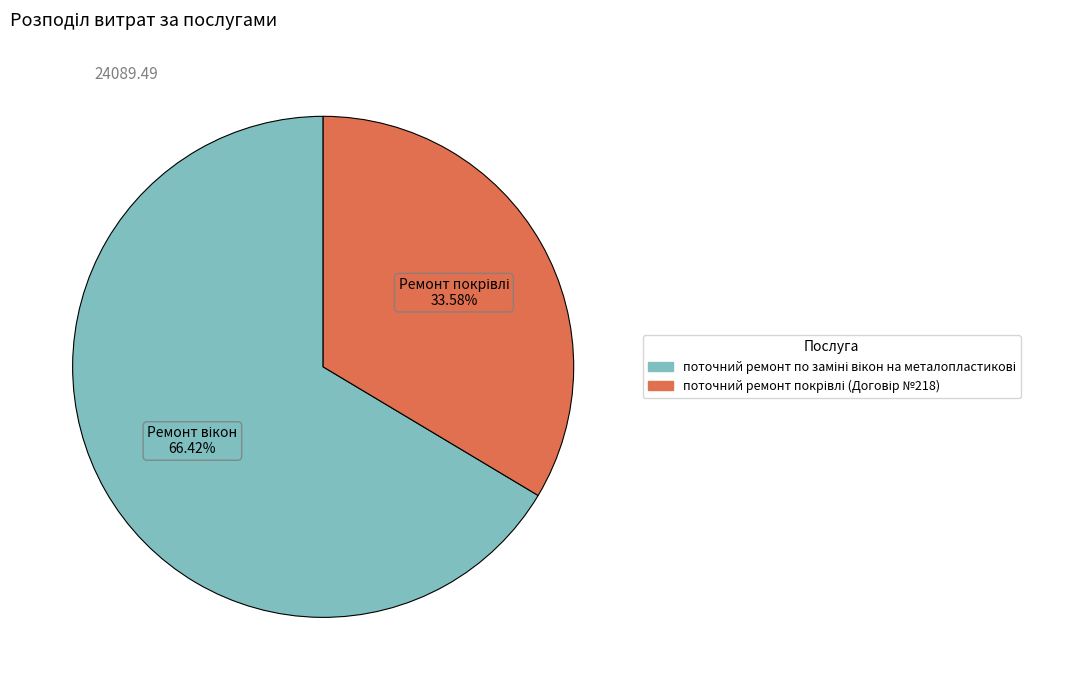

Is there any slice that represents more than half of the pie?

Yes